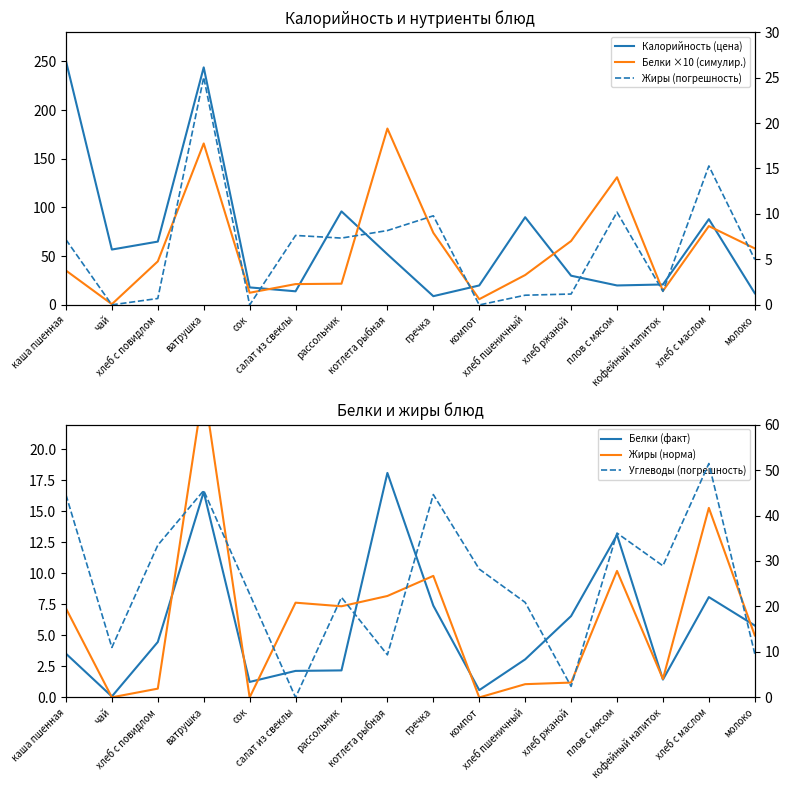

At which category does the chart reach its peak across all series?

каша пшенная